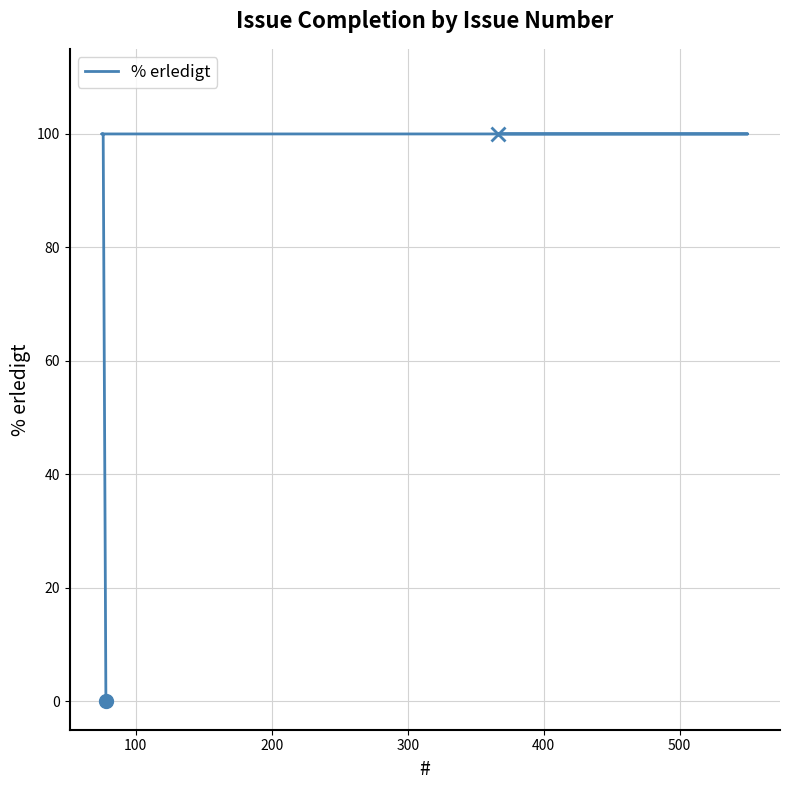

What is the value of the 3rd point from the left?

100